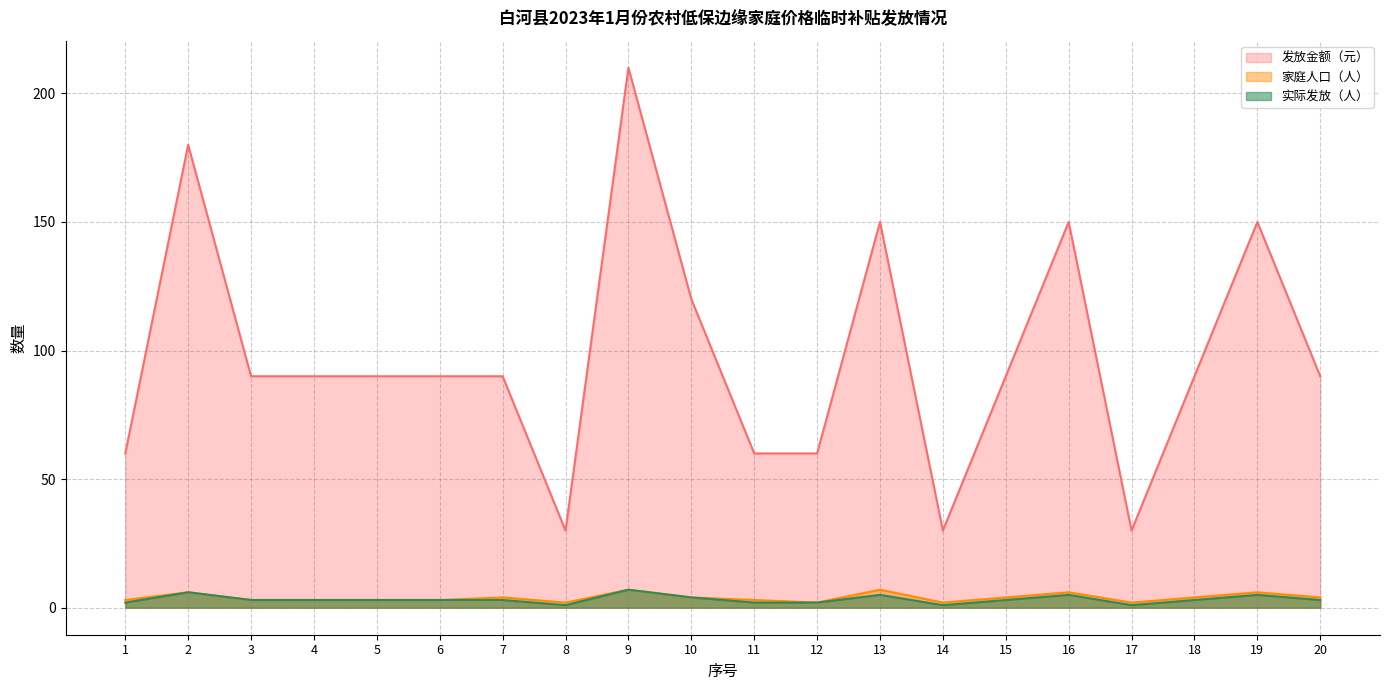

The value of 实际发放（人） at 17 is 44. True or false?

False